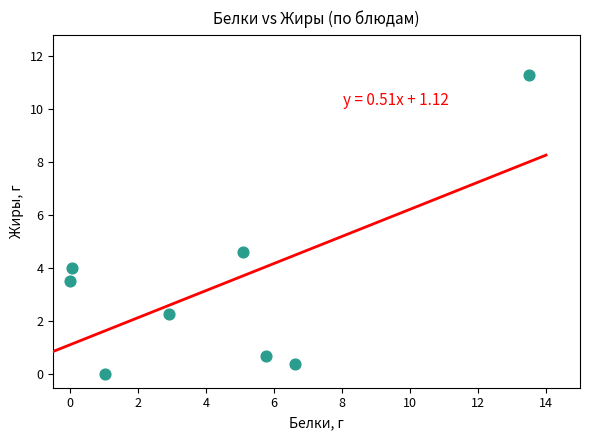

What Y value in the scatter plot is closest to 5?

4.6